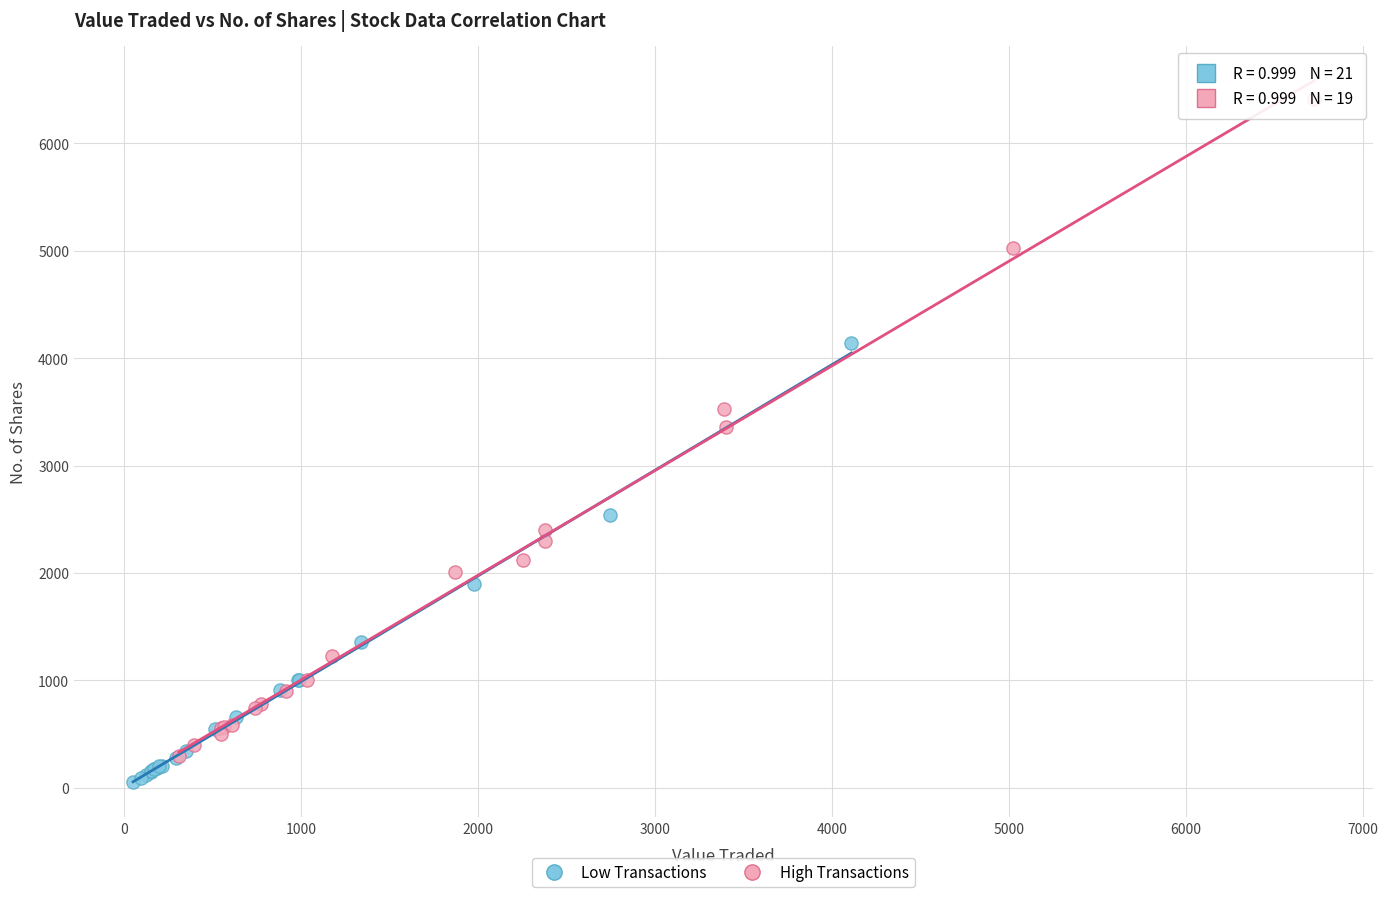

Which series has the widest spread of Y values?

High Transactions